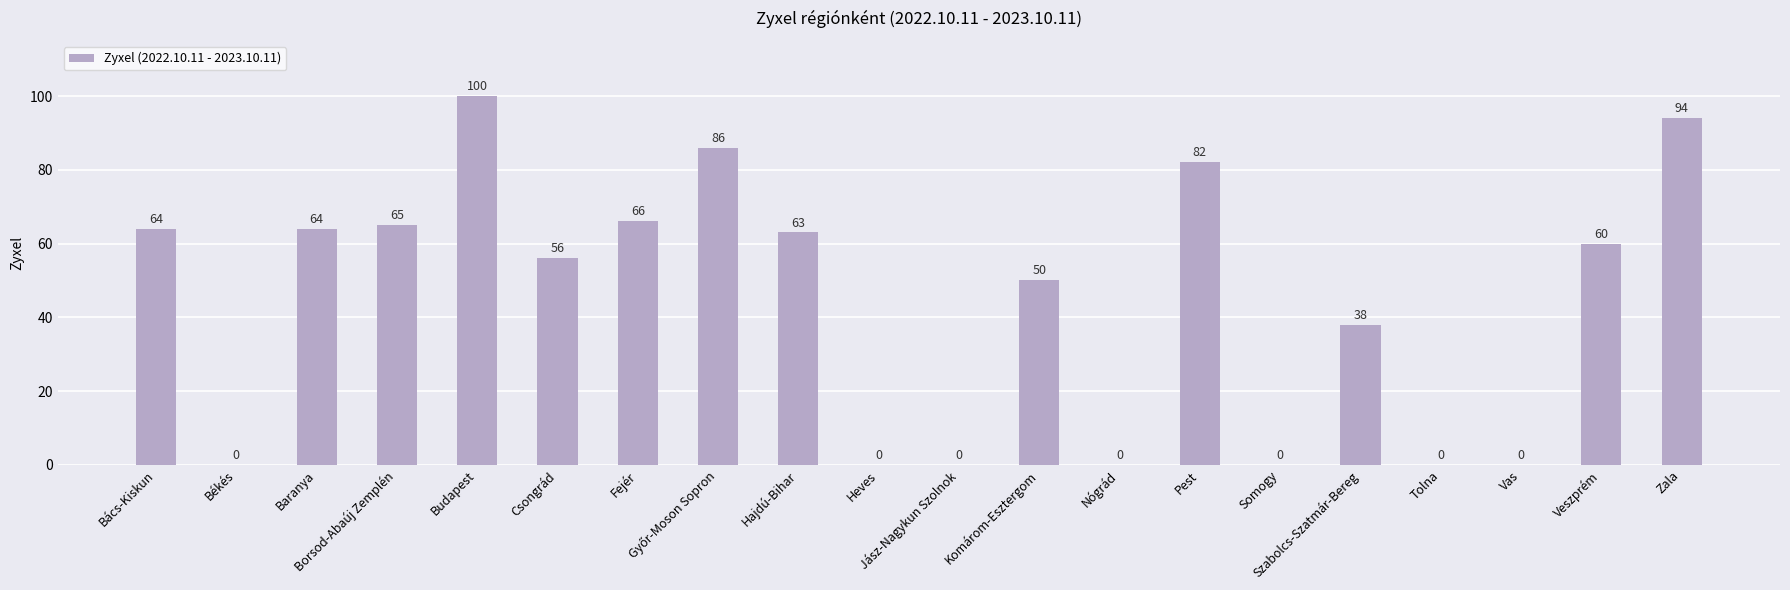

What is the greatest value displayed?

100